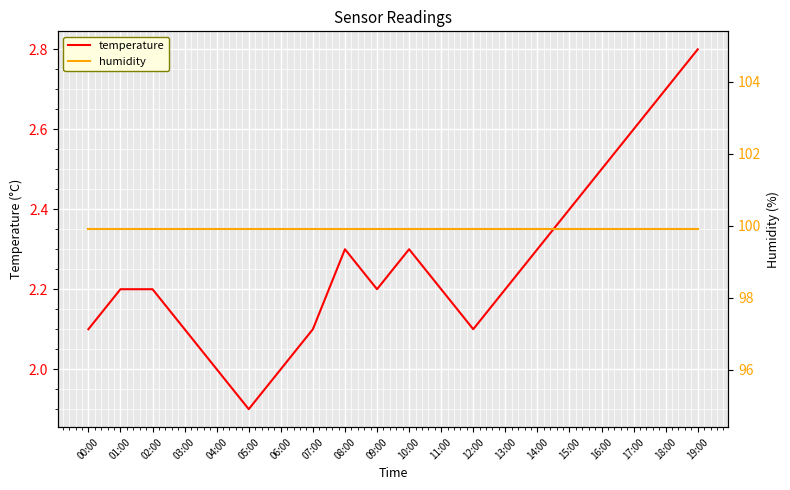

What is the lowest value of the humidity series?

99.9